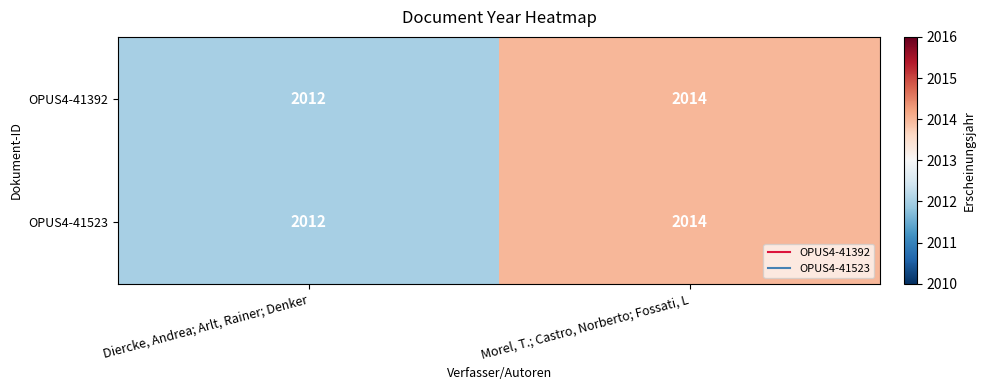

The OPUS4-41392 series shows 2014 at Morel, T.; Castro, Norberto; Fossati, L. True or false?

True